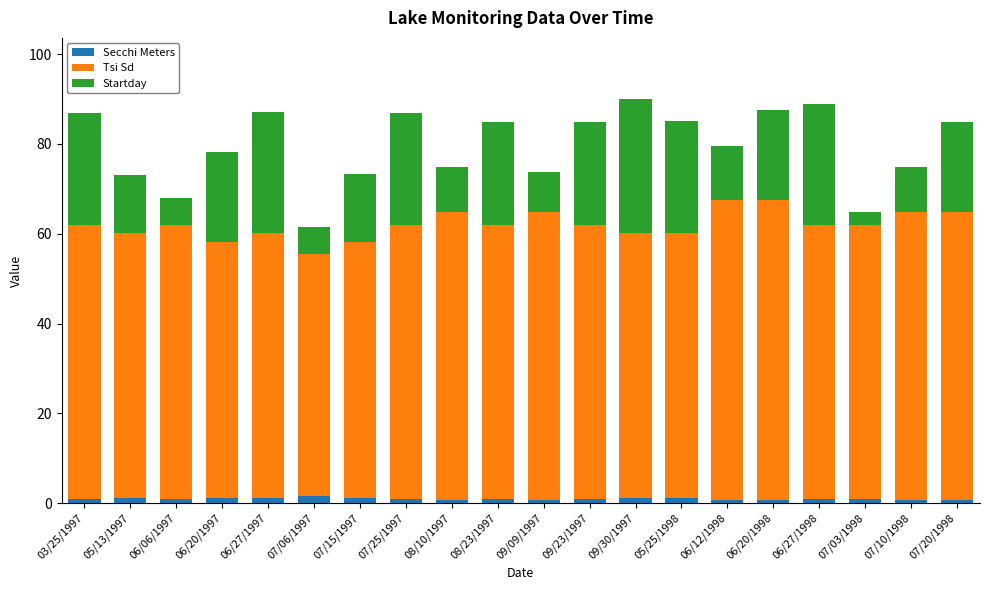

What is the sum of all Secchi Meters values?

19.0